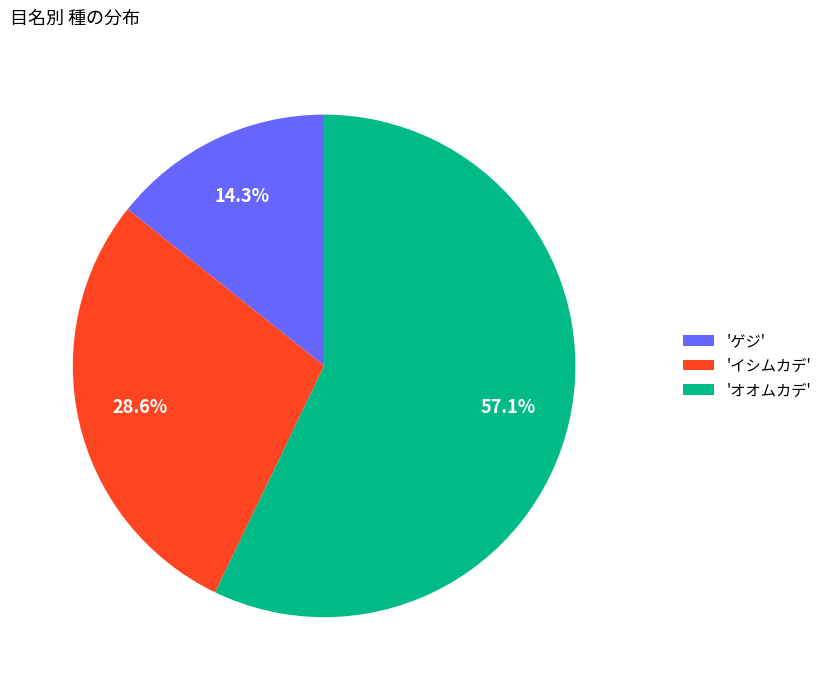

Between 'ゲジ' and 'オオムカデ', which is larger?

'オオムカデ'